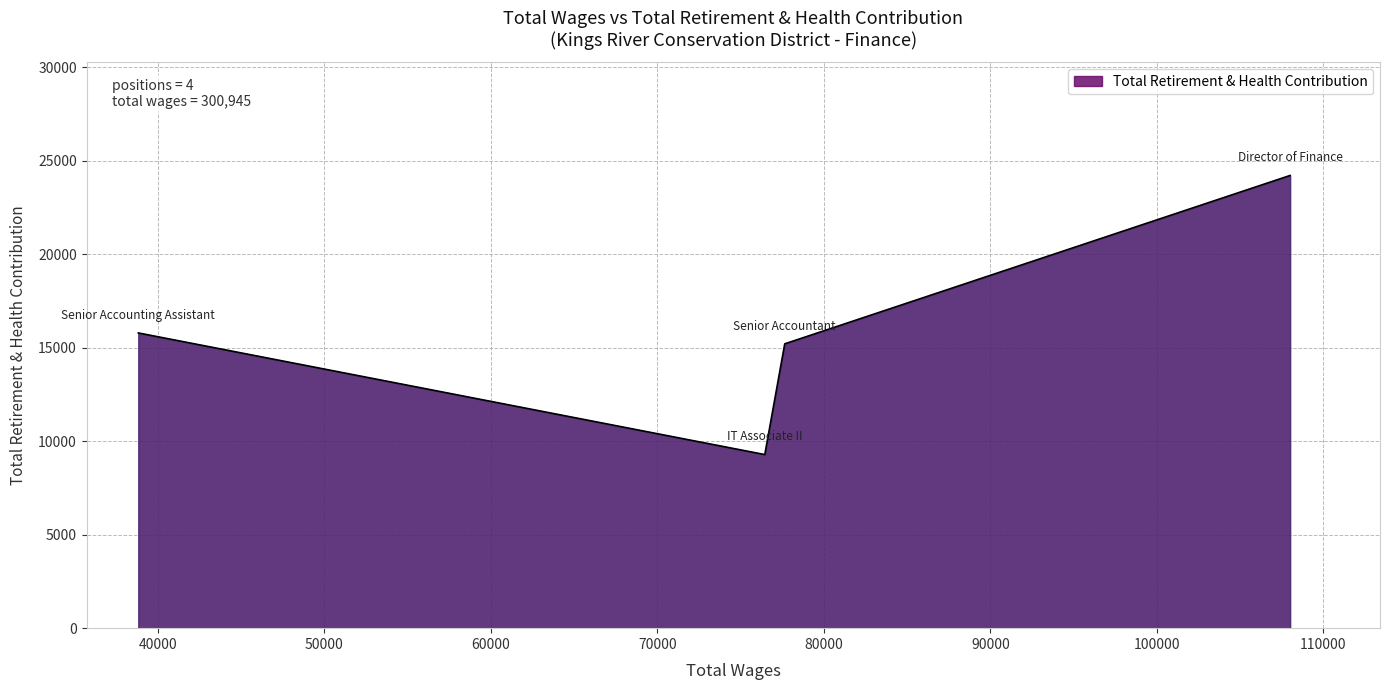

How many series are shown in this chart?

1